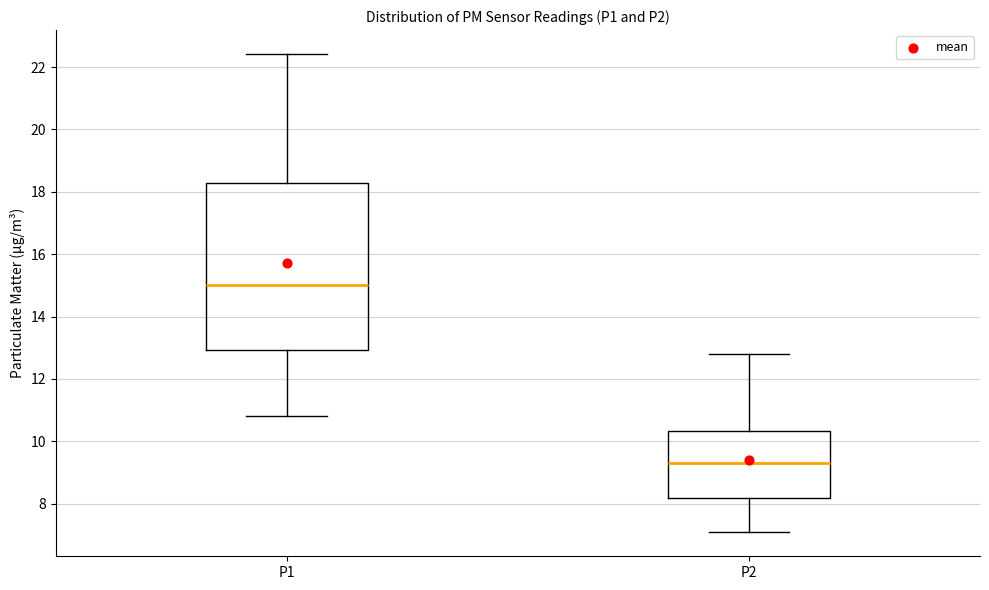

Reading left to right, read every box against the y-axis: the position of its median line, the range the box covers, and the ends of its whiskers. The values are not printed on the chart, so give them approximately, as read against the axis.

P1: median 15.0, box 13.0 to 18.2, whiskers 10.8 to 22.4
P2: median 9.2, box 8.2 to 10.4, whiskers 7.0 to 12.8